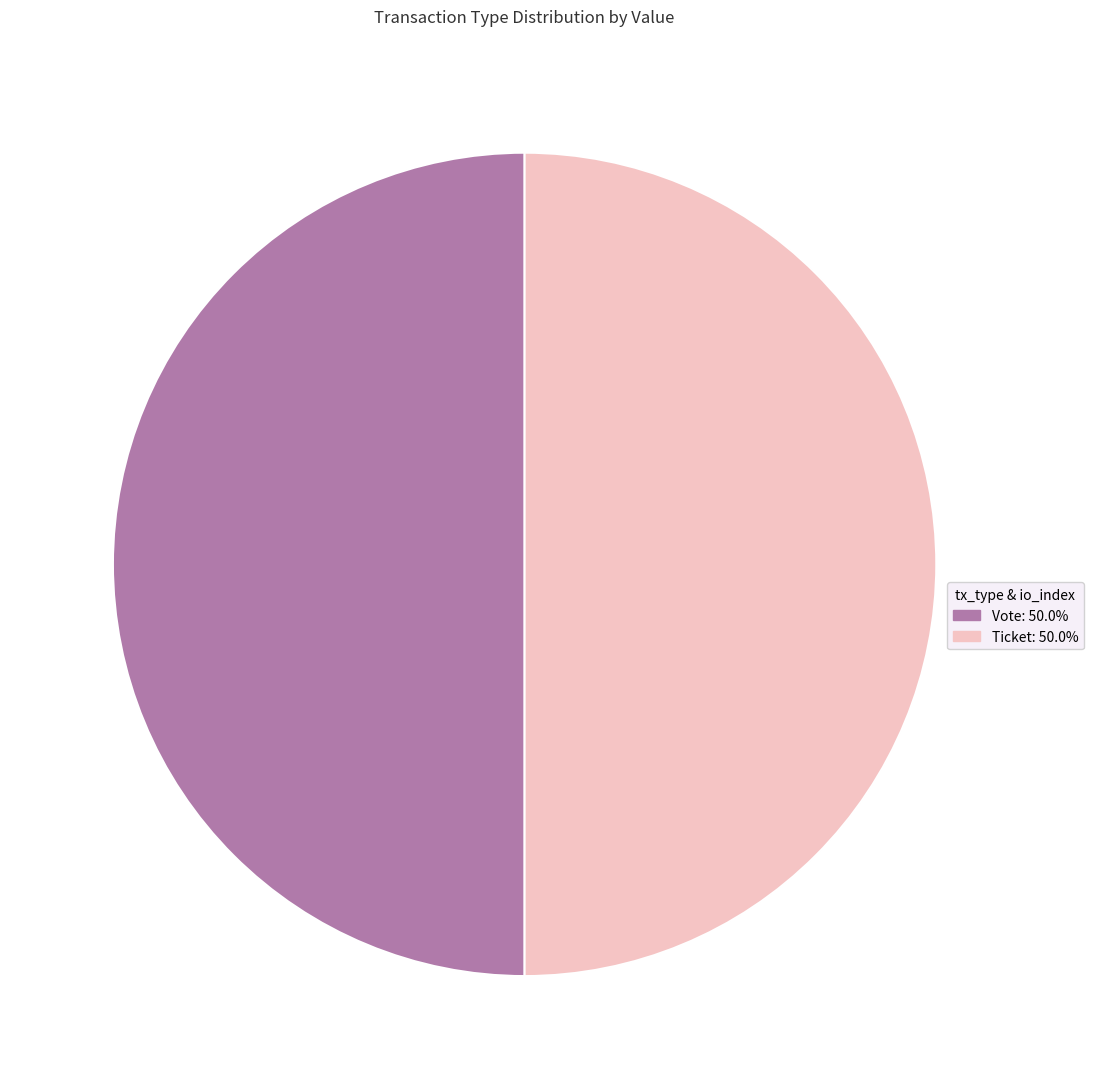

Count the number of slices in the pie.

2